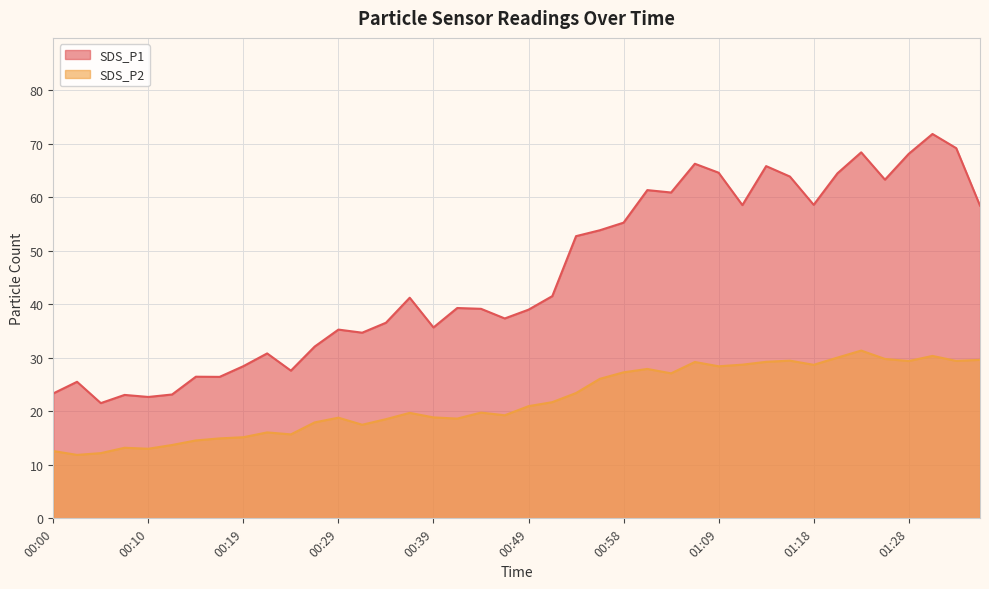

What is the value of the SDS_P2 point at the 4th from the left?

13.2